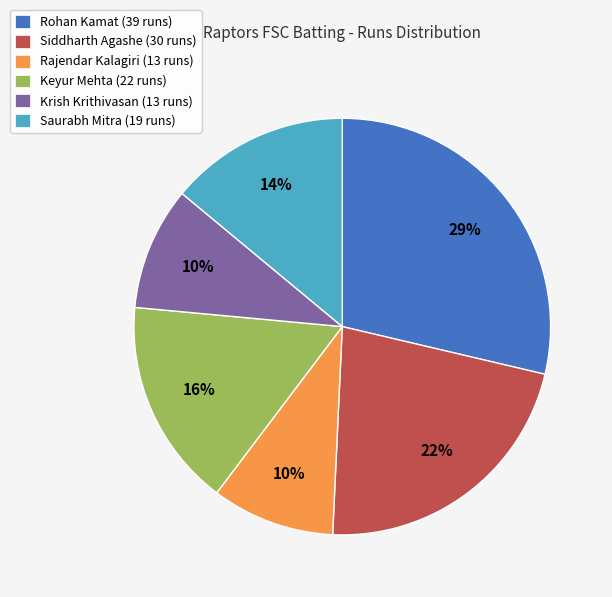

Is the sum of Rohan Kamat (39 runs) and Saurabh Mitra (19 runs) greater than half?

No